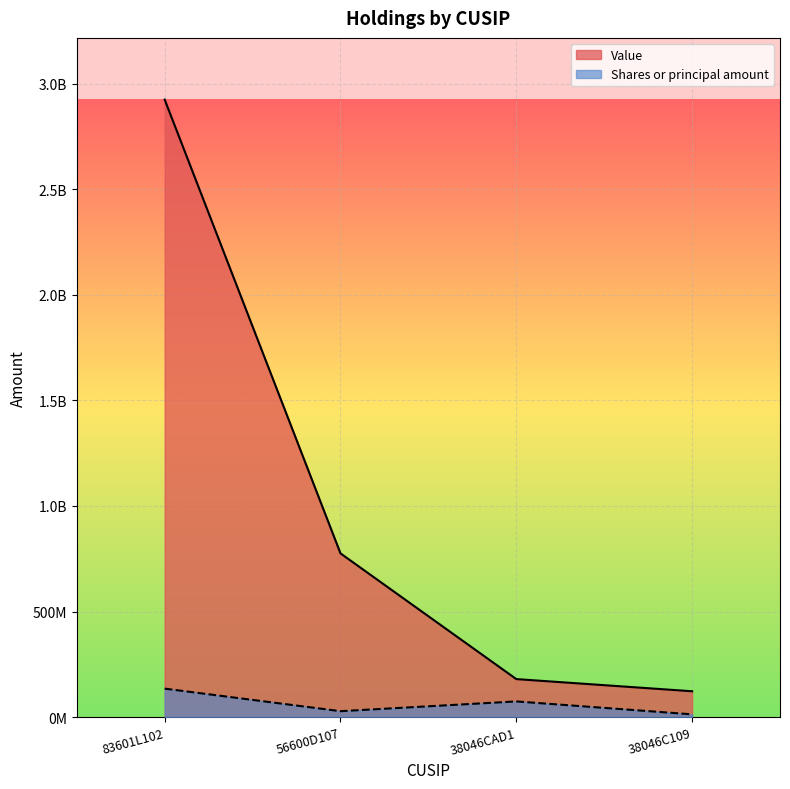

True or false: Shares or principal amount has more than 1 interior local peaks.

False